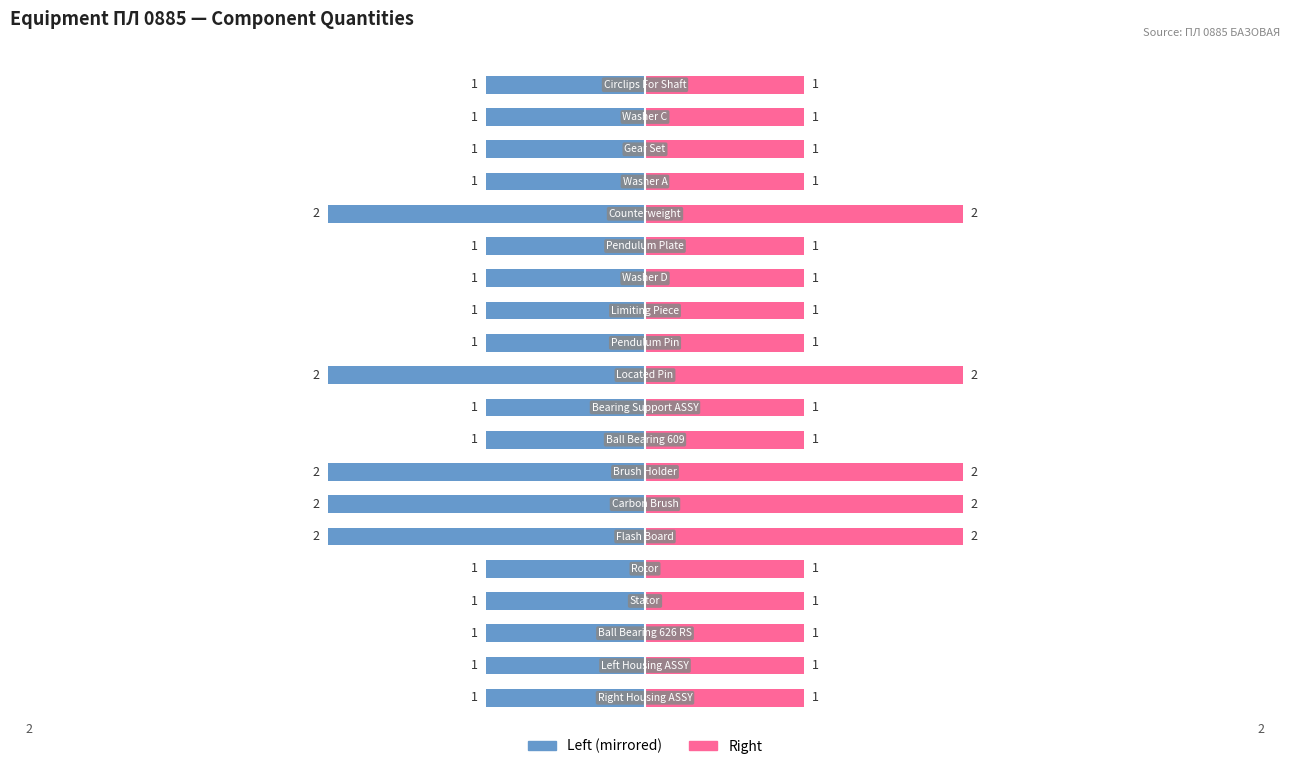

Reading right to left, extract all data points from this chart.

Circlips For Shaft=1	Washer C=1	Gear Set=1	Washer A=1	Counterweight=2	Pendulum Plate=1	Washer D=1	Limiting Piece=1	Pendulum Pin=1	Located Pin=2	Bearing Support ASSY=1	Ball Bearing 609=1	Brush Holder=2	Carbon Brush=2	Flash Board=2	Rotor=1	Stator=1	Ball Bearing 626 RS=1	Left Housing ASSY=1	Right Housing ASSY=1